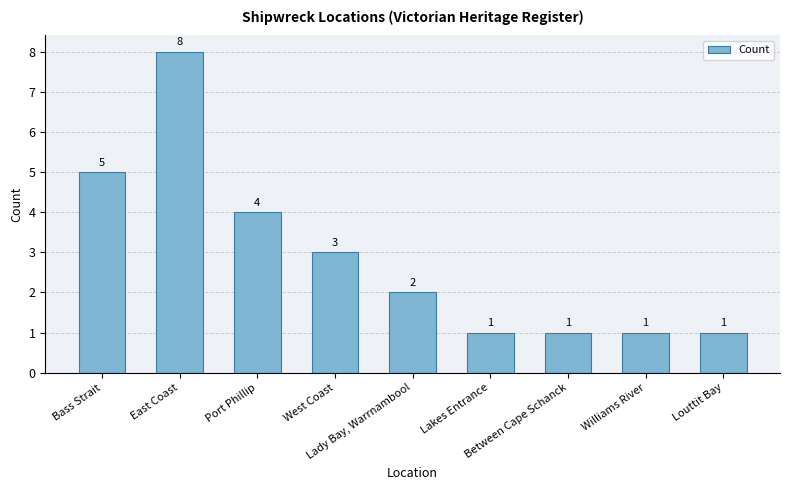

Where is the data nearest to the value 4?

Port Phillip